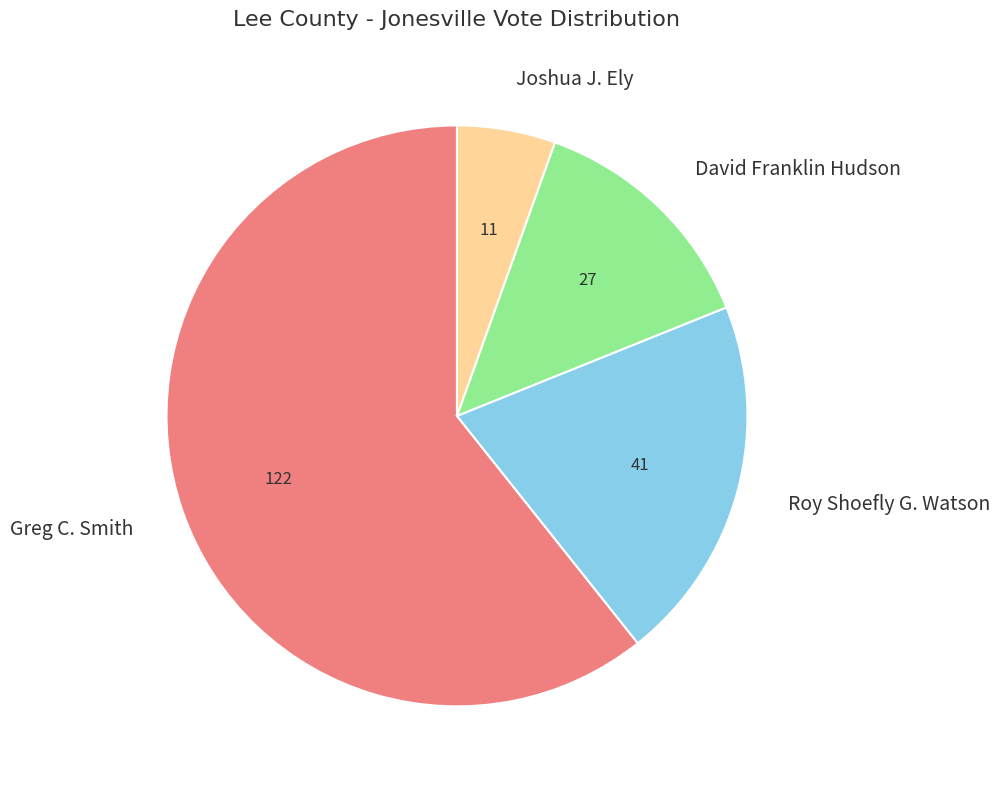

Is there a majority slice in this chart?

Yes